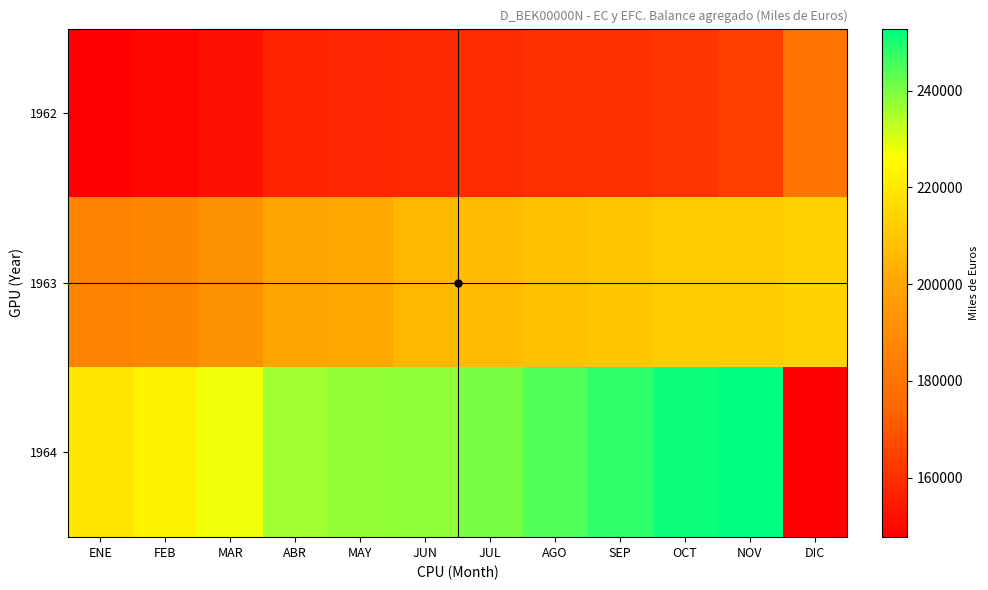

What is the approximate value of 1964 at AGO?

244384.0